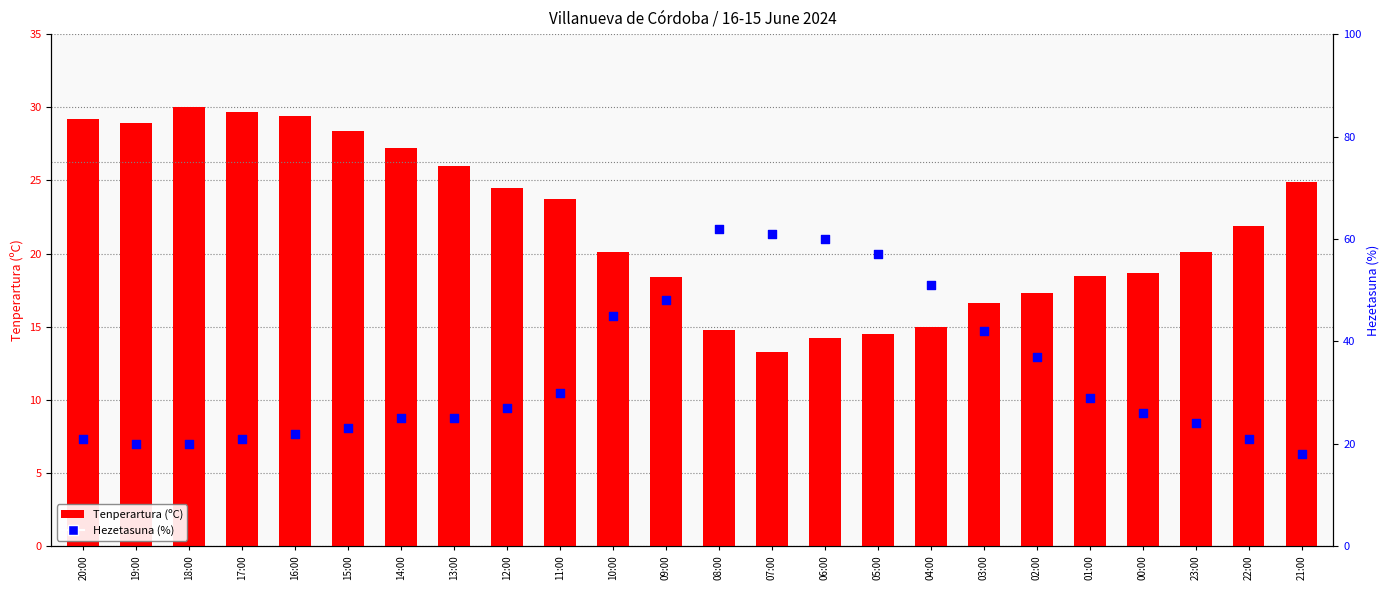

Which series has the largest Y range (max minus min)?

Hezetasuna (%)